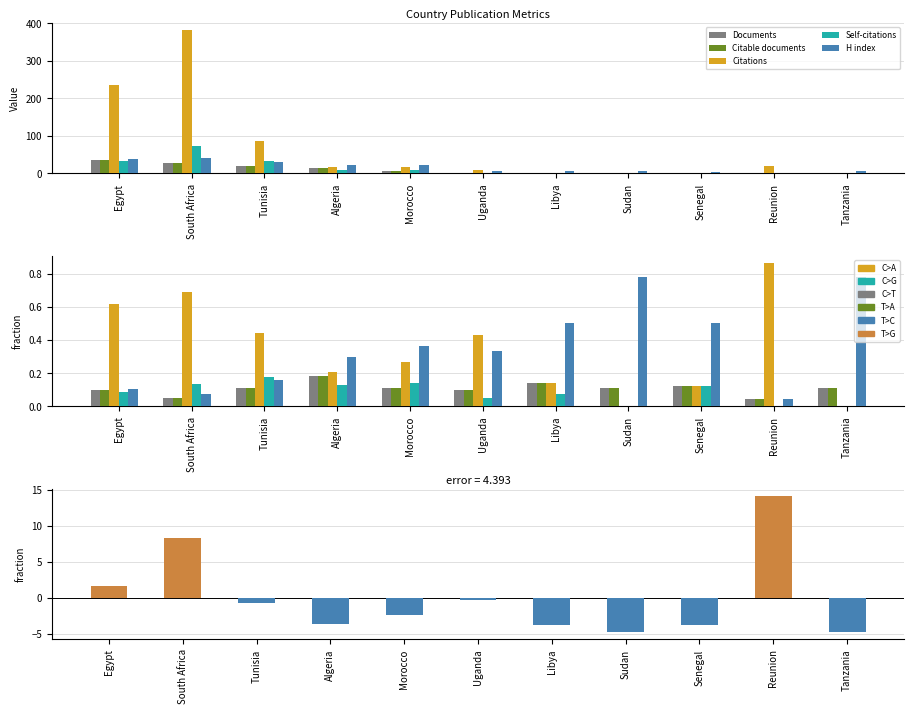

Is it true that Self-citations equals 0.2 at South Africa?

False